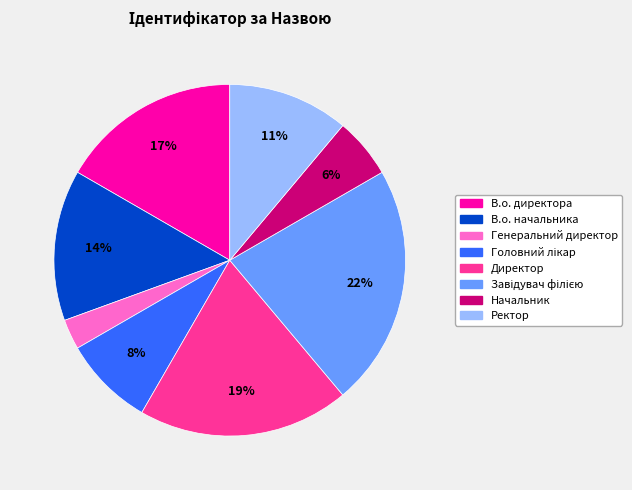

Is the sum of Директор and В.о. начальника greater than half?

No